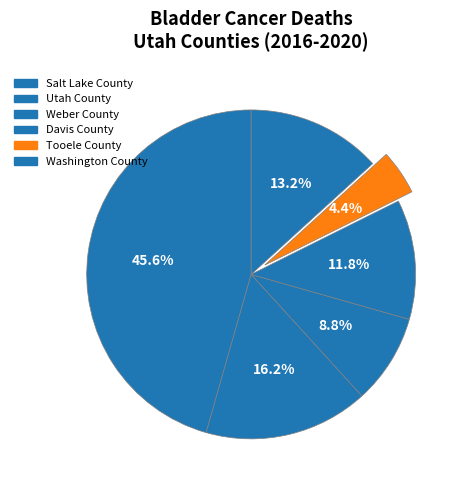

How much of the chart is everything except Tooele County?

95.6%